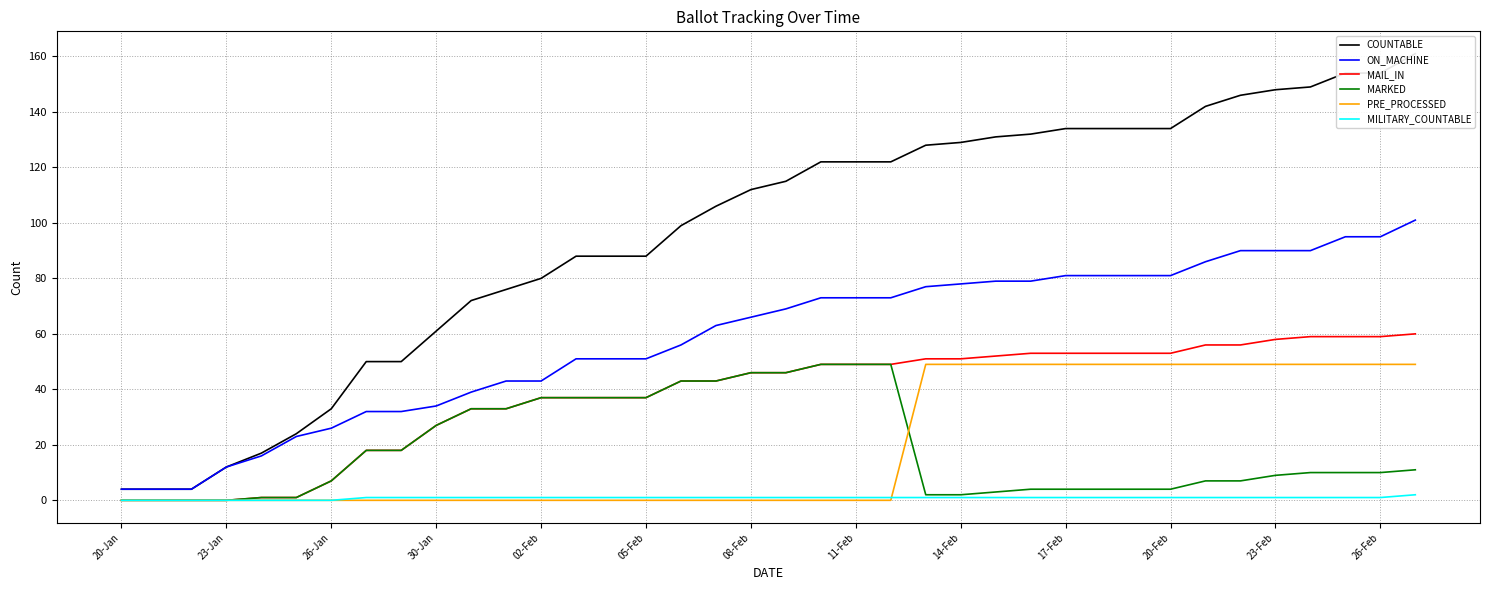

True or false: ON_MACHINE and MAIL_IN intersect in this chart.

False